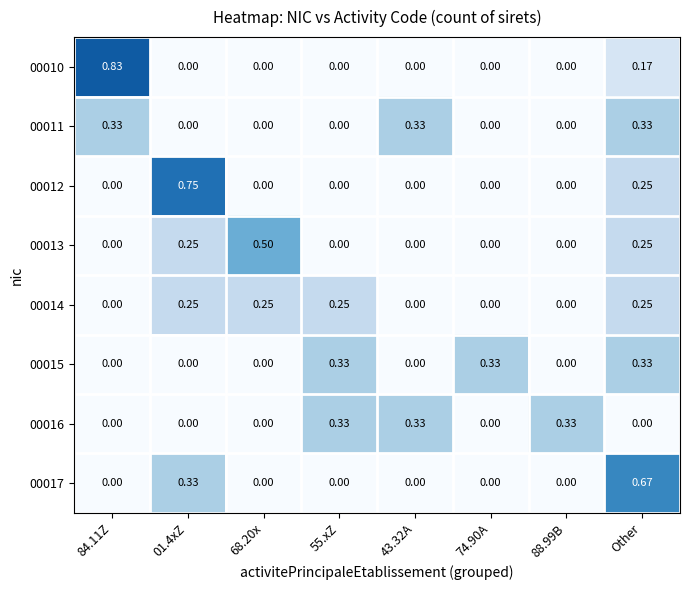

At which category is the sum across all series the highest?

Other